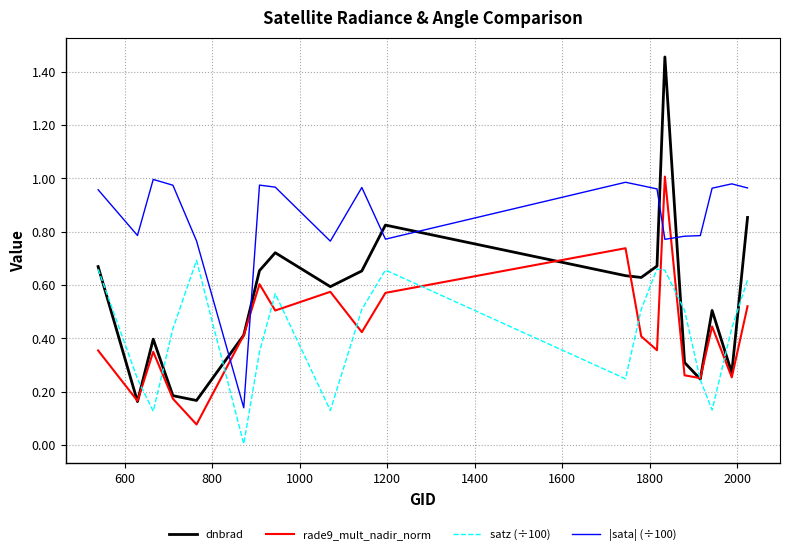

Which series has the largest total across all categories?

|sata| (÷100)